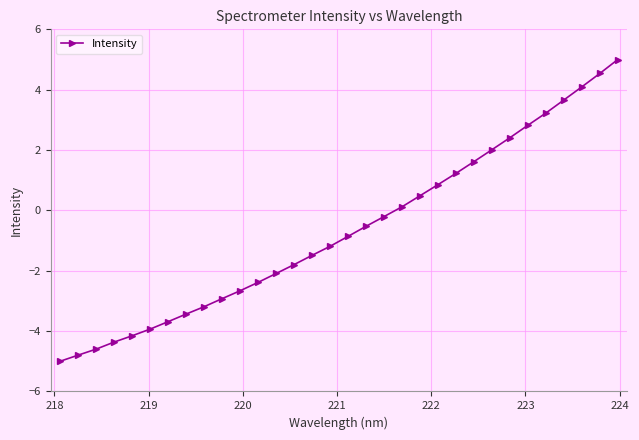

What is the value of the 18th point from the left?

-0.5